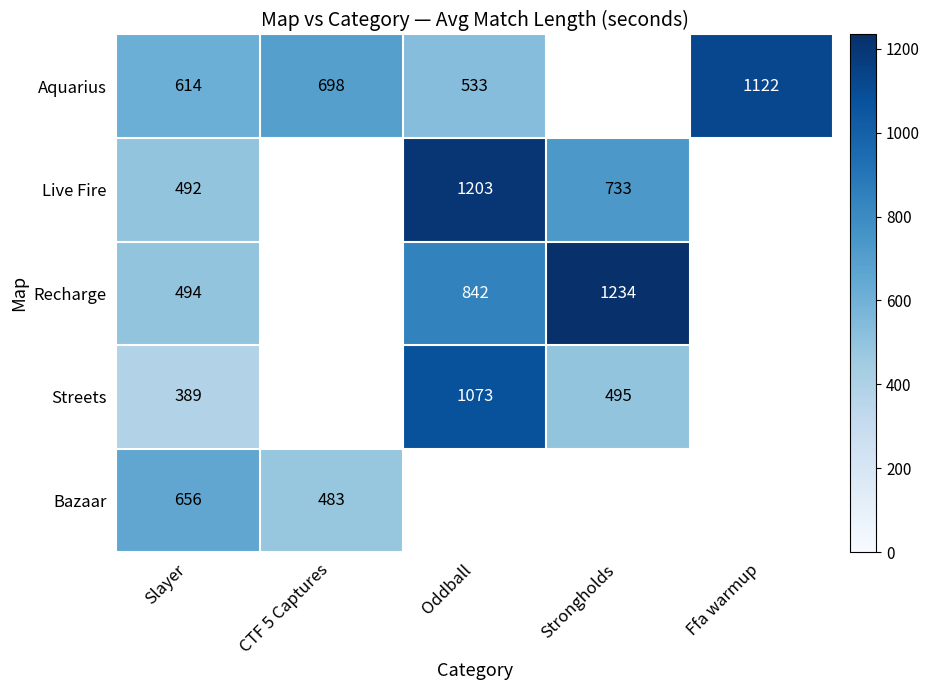

What is the difference between the highest and lowest values at Slayer?

267